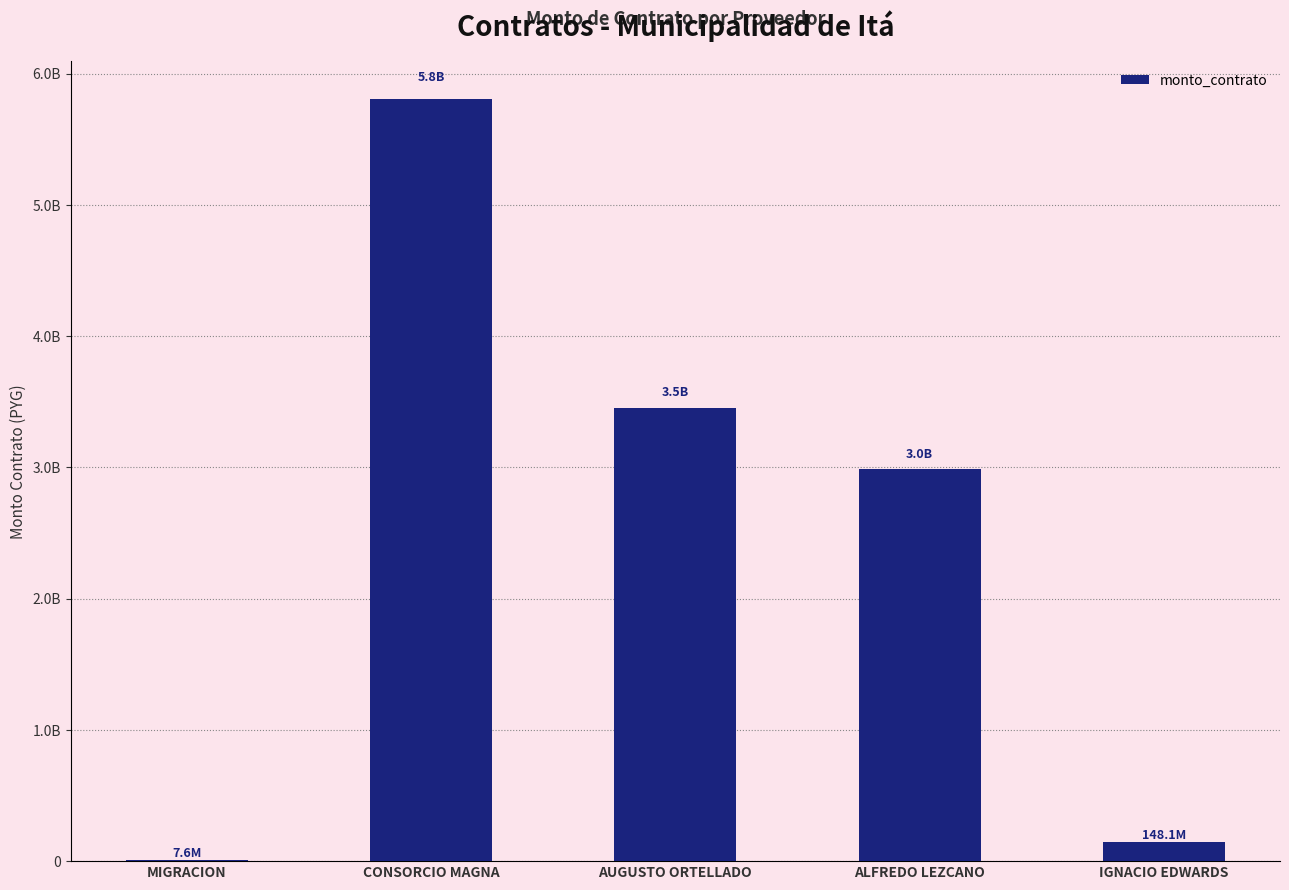

Between AUGUSTO ORTELLADO and CONSORCIO MAGNA, which is larger?

CONSORCIO MAGNA